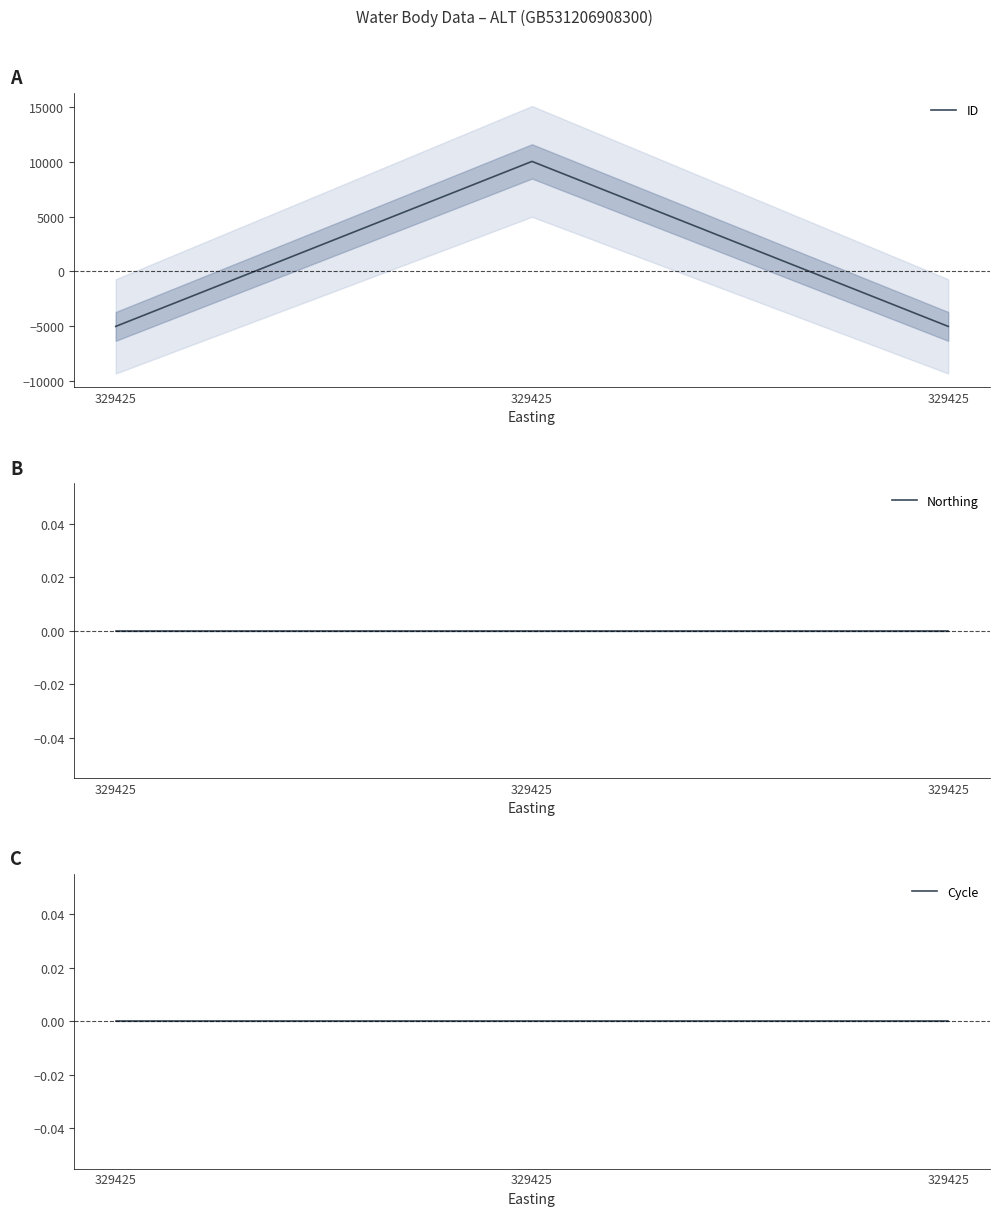

Reading left to right, transcribe all the data shown in this chart.

ID: -5019	10039	-5020
Northing: 0	0	0
Cycle: 0	0	0